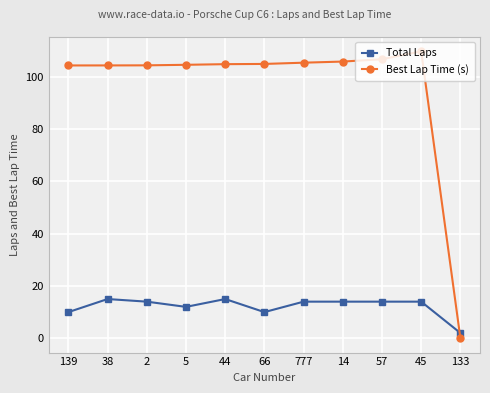

How many data points in Total Laps are less than 14?

4